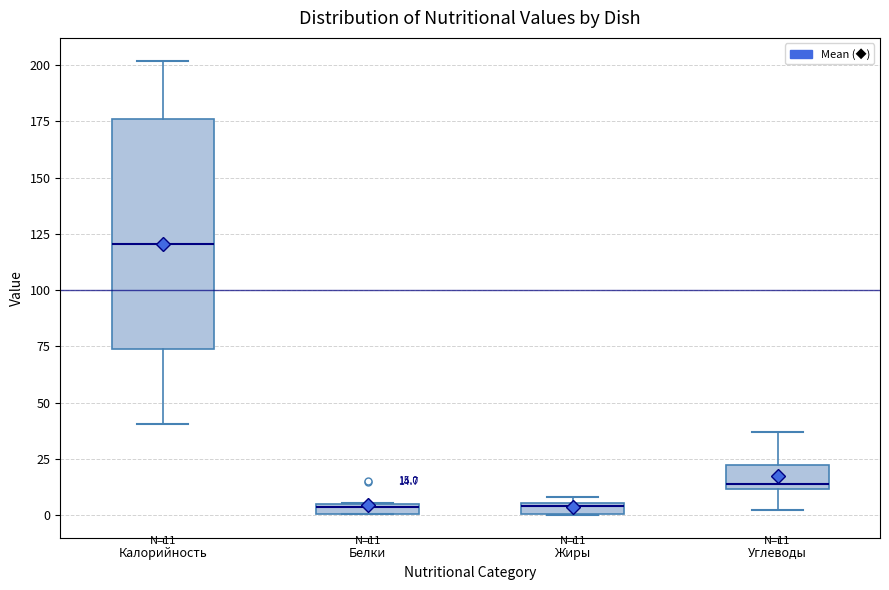

Which box has the highest median line?

Калорийность